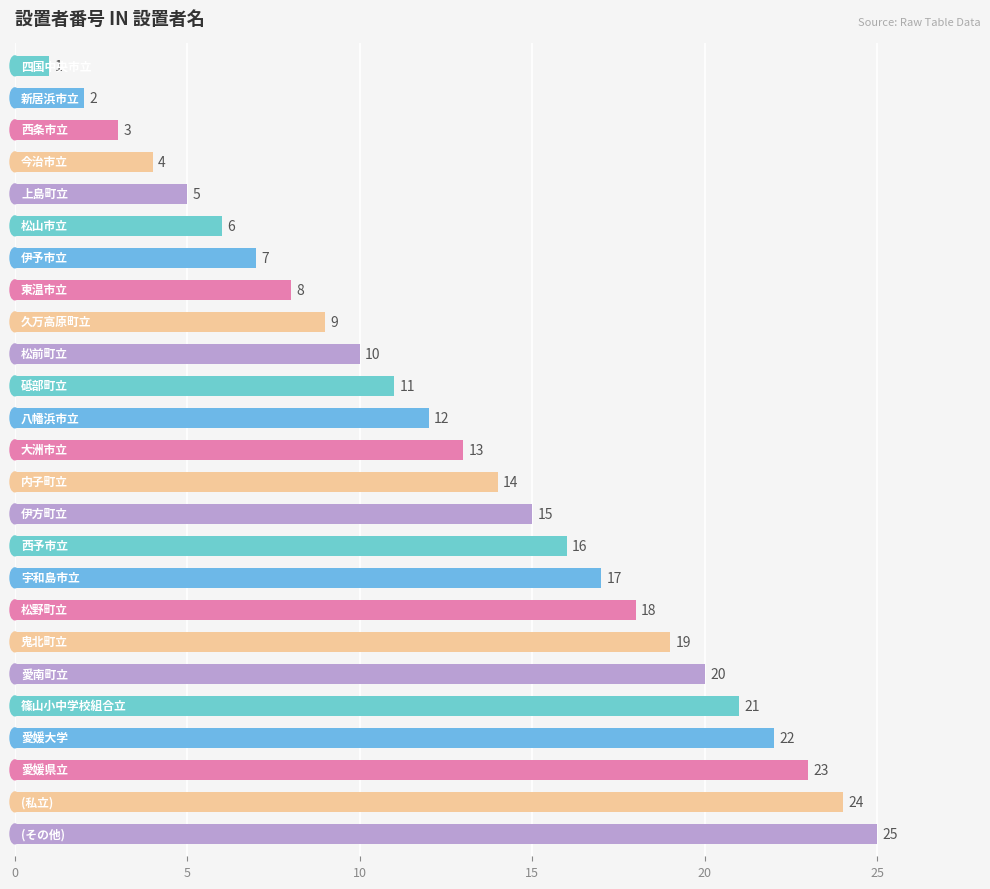

What is the value of the 17th bar from the top?

17